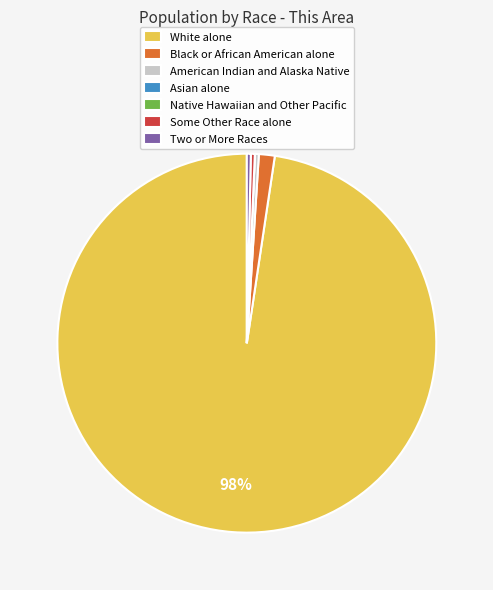

Which has a higher value, Black or African American alone or White alone?

White alone